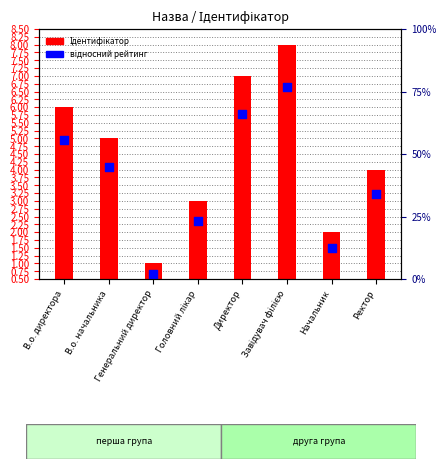

What is the total value across all series at Начальник?

3.0